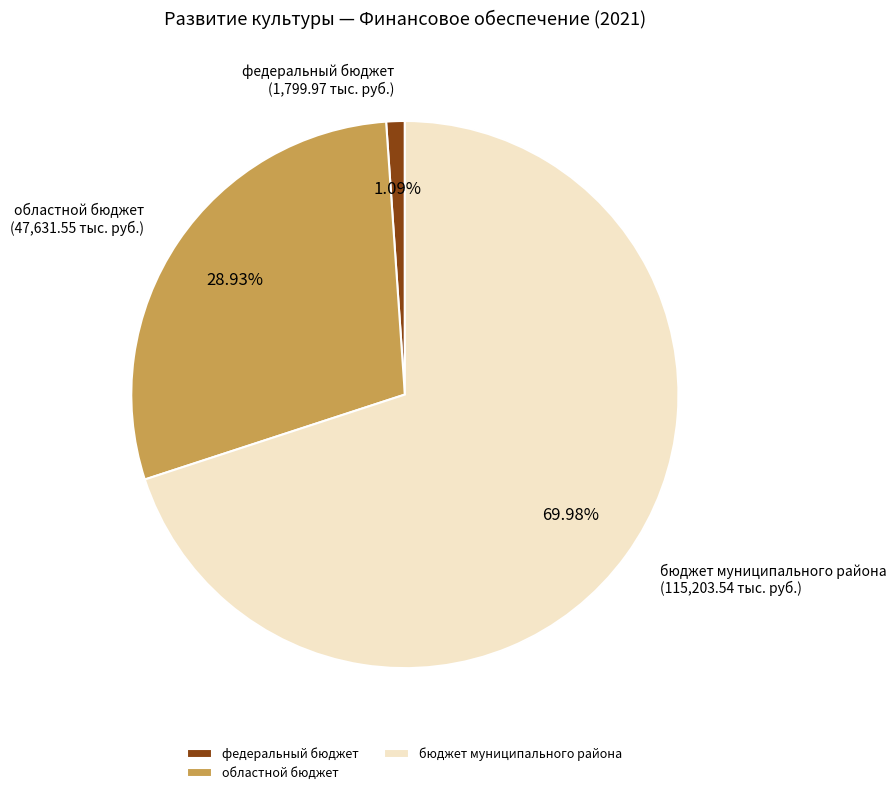

Is it true that областной бюджет is 29% of the pie?

True